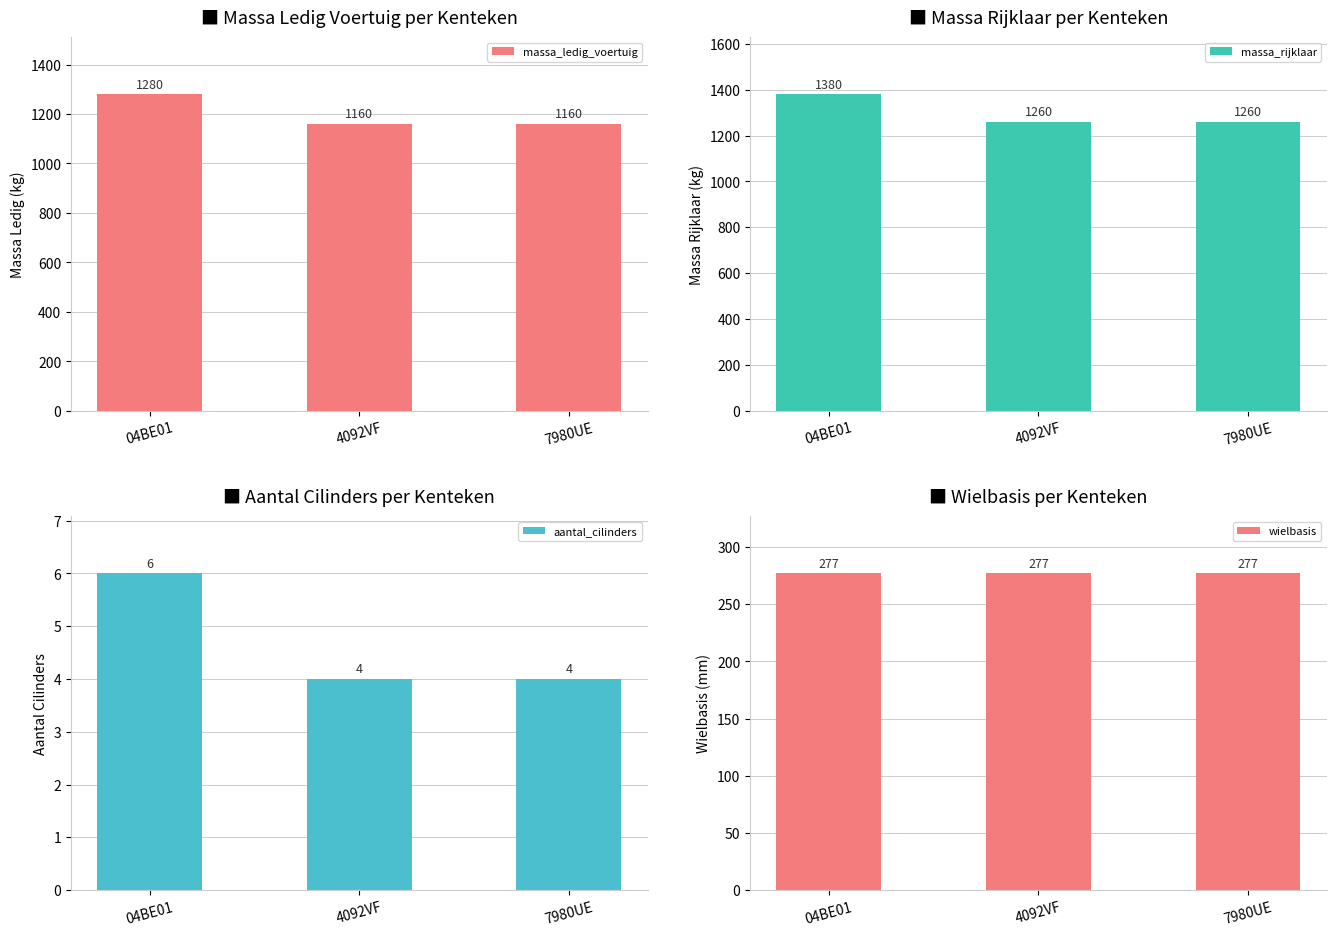

Between 4092VF and 04BE01, which is larger?

04BE01